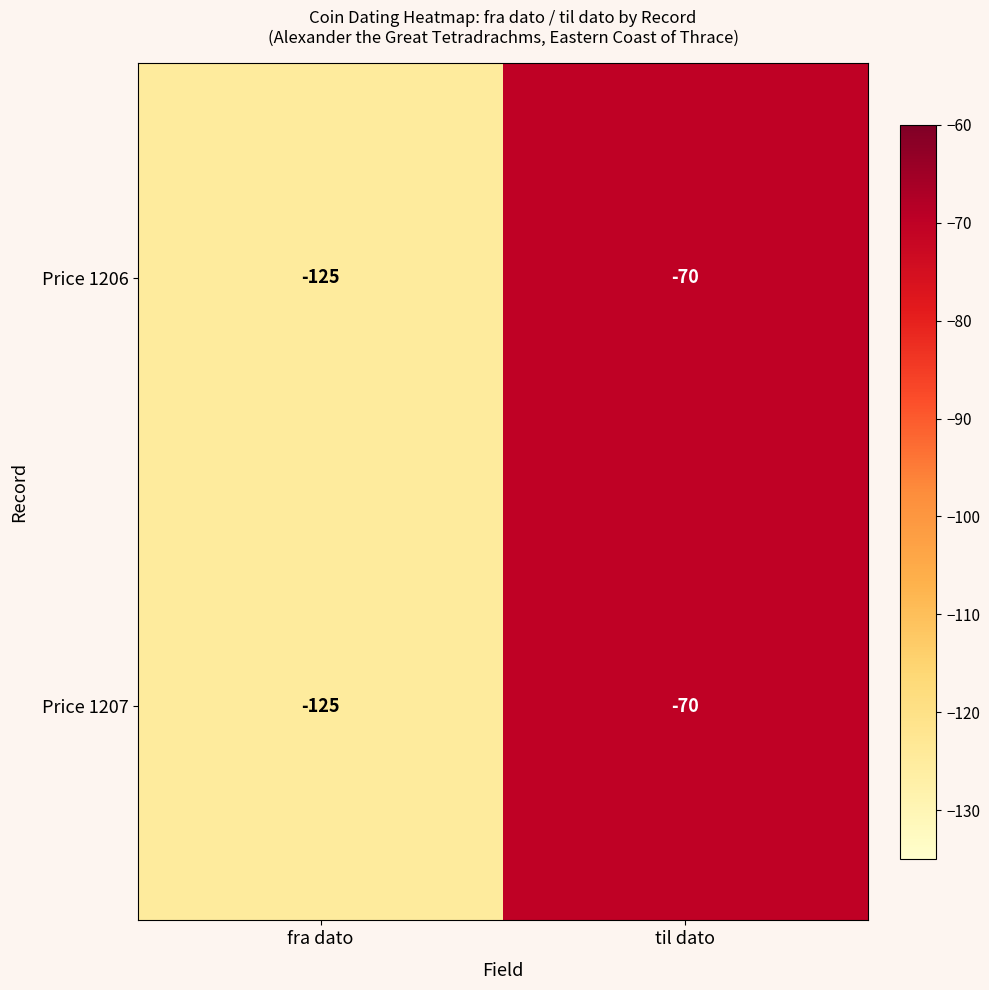

Is it true that Price 1206 equals -70 at til dato?

True